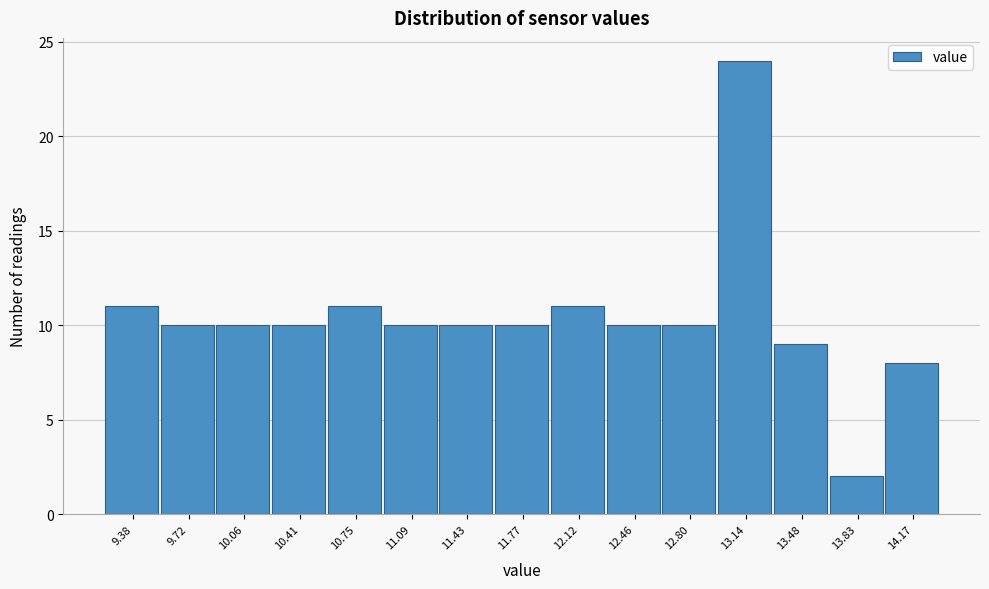

Reading right to left, list all the values displayed in this chart.

8	2	9	24	10	10	11	10	10	10	11	10	10	10	11